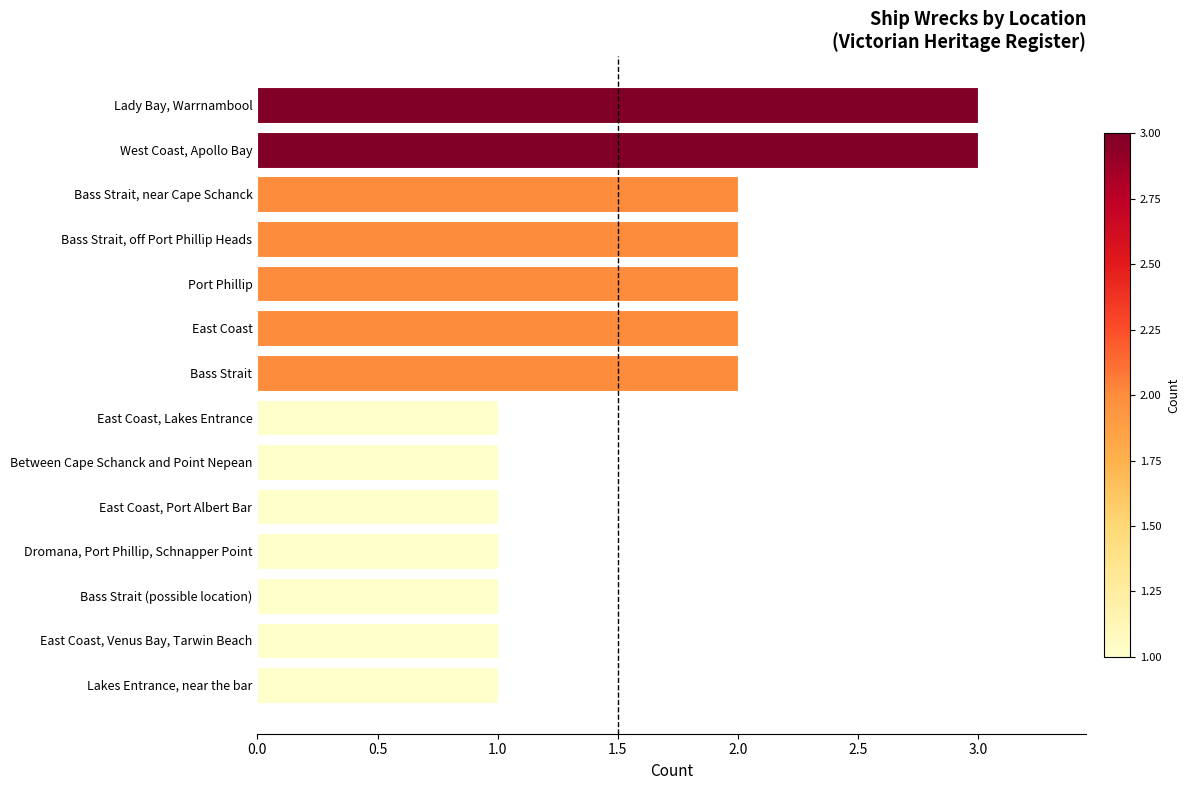

What is the ratio of the value at Bass Strait, off Port Phillip Heads to the value at Bass Strait (possible location)?

2.0